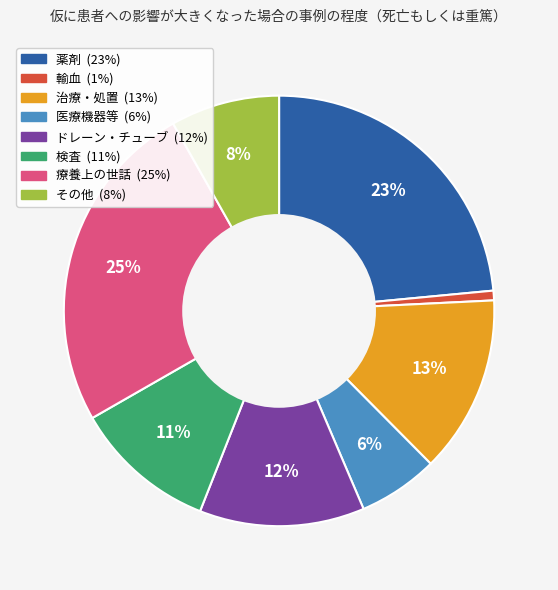

Rank the categories by value from lowest to highest.

輸血, 医療機器等, その他, 検査, ドレーン・チューブ, 治療・処置, 薬剤, 療養上の世話